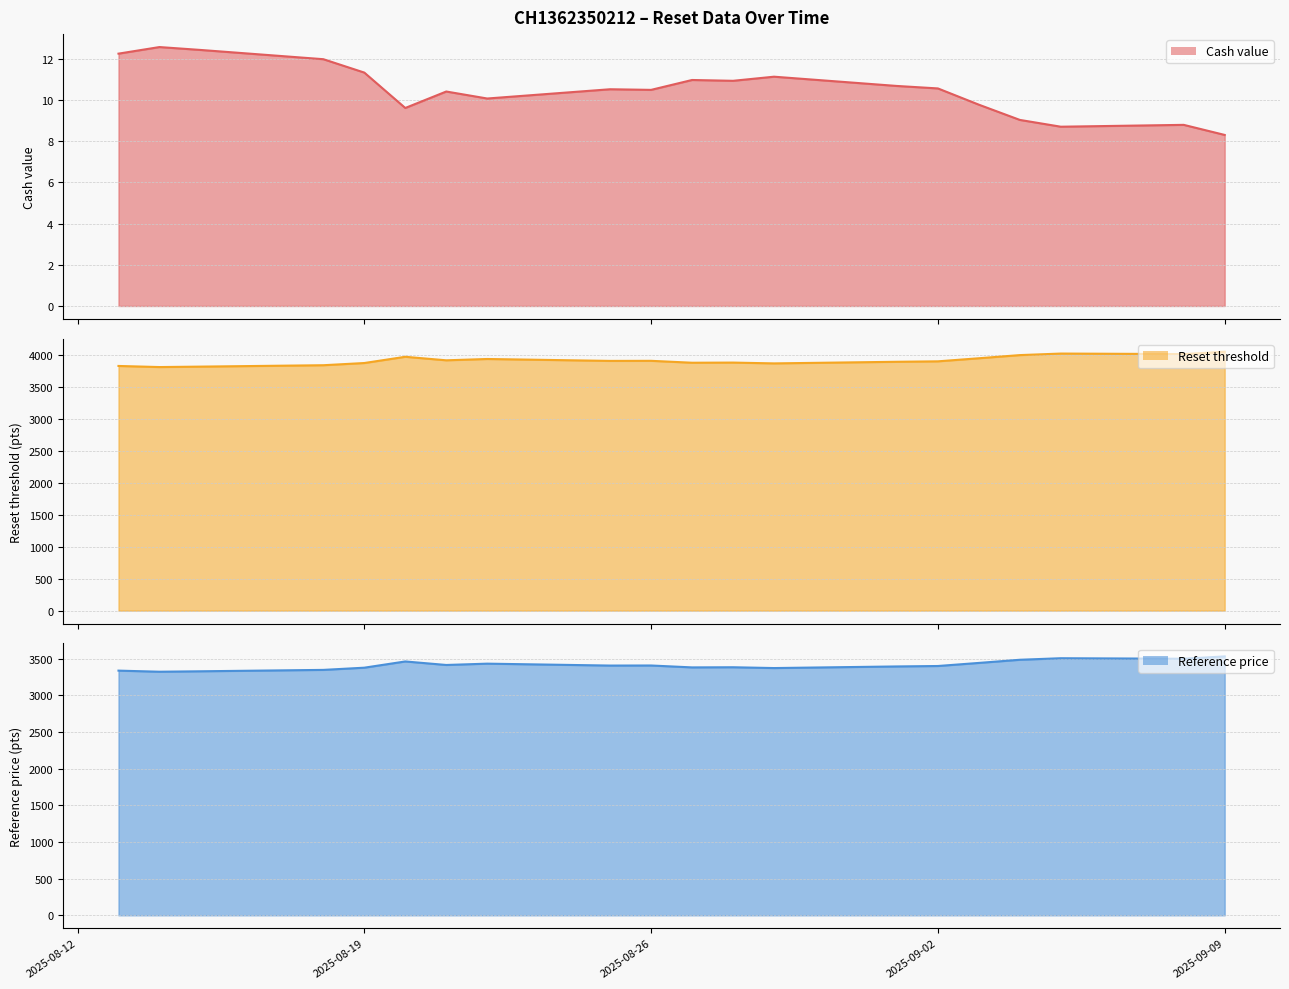

How many lines are shown in the chart?

3